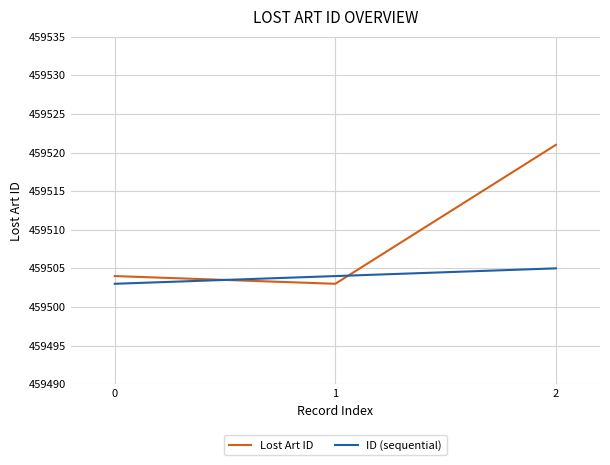

Rank the series by their maximum value, from lowest to highest.

ID (sequential), Lost Art ID